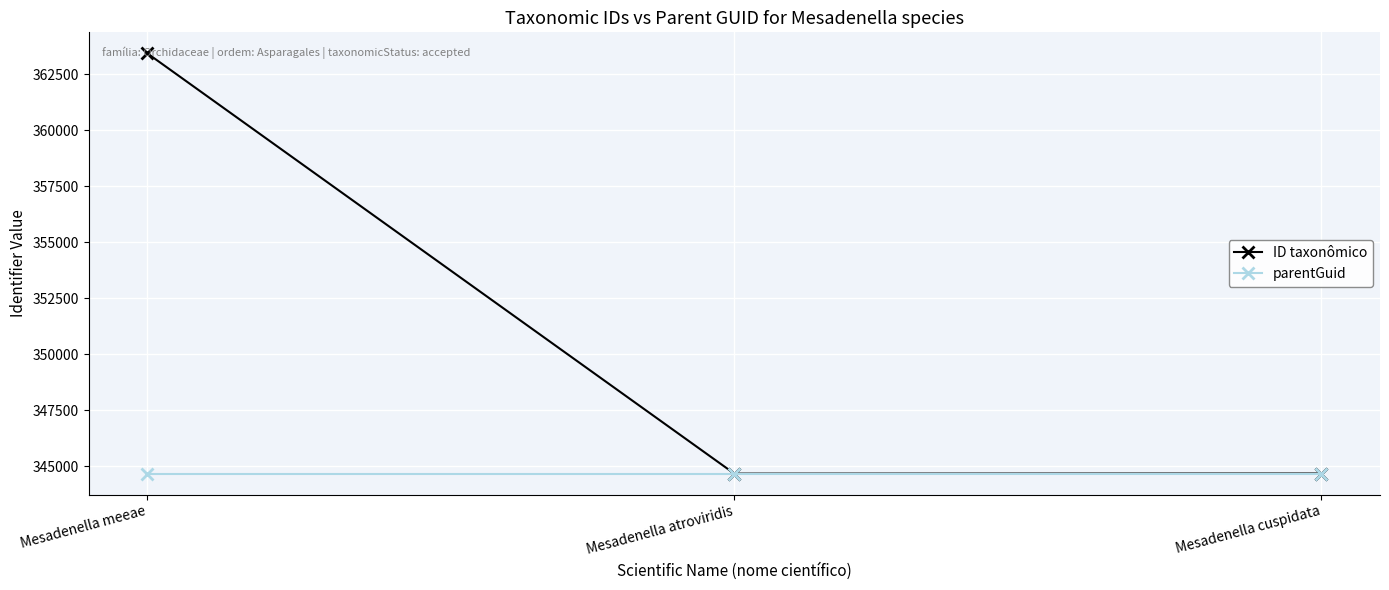

Between Mesadenella meeae and Mesadenella cuspidata, which series saw the biggest shift?

ID taxonômico